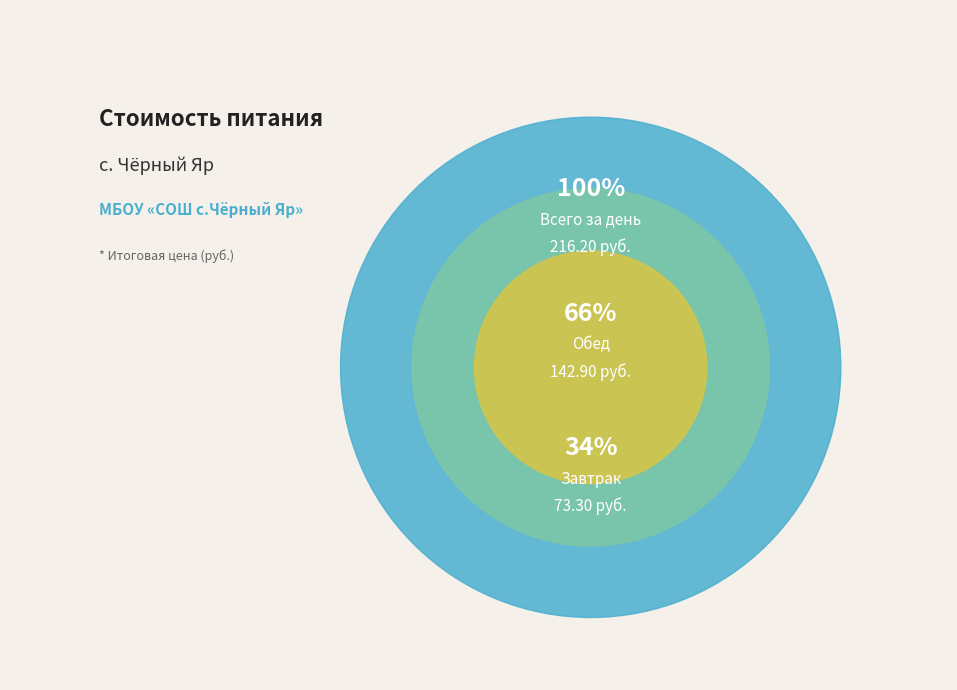

The Завтрак slice represents 41% of the pie. True or false?

False